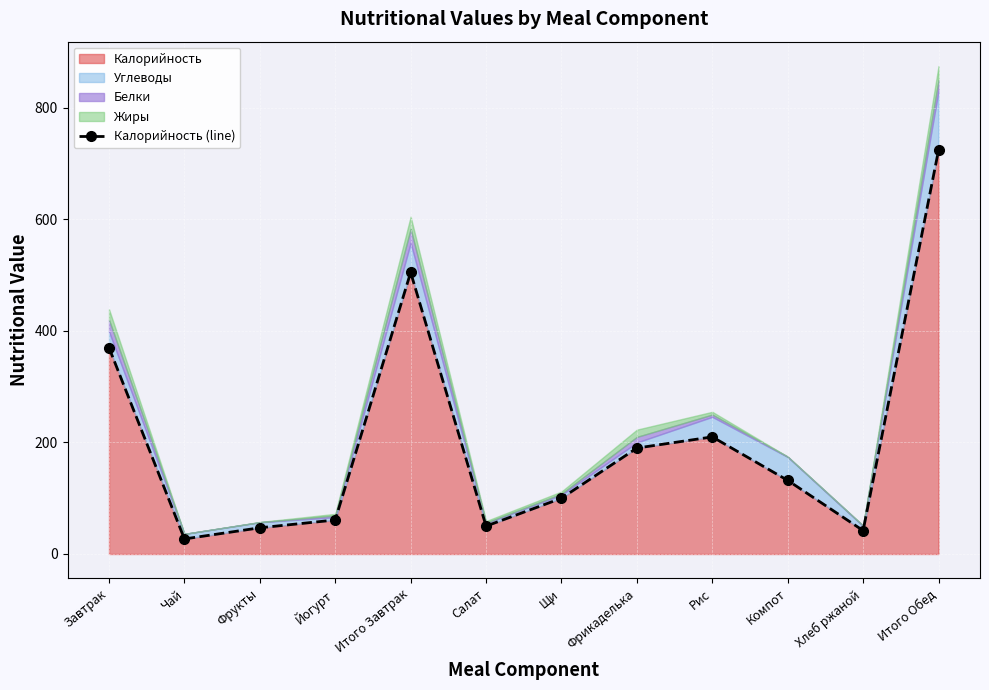

Is it true that the value at Йогурт is 40?

False